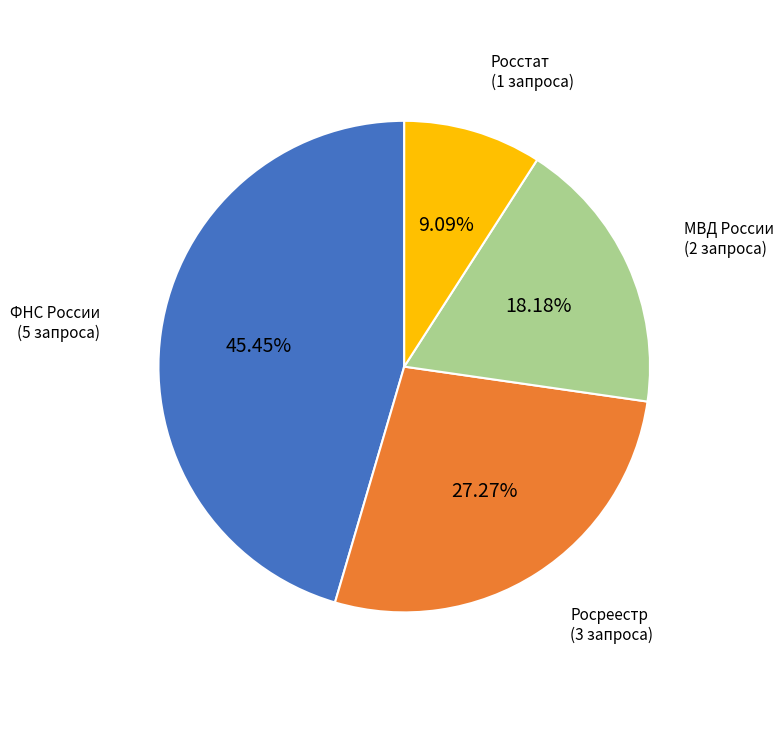

Which category has the smallest portion of the pie?

Росстат